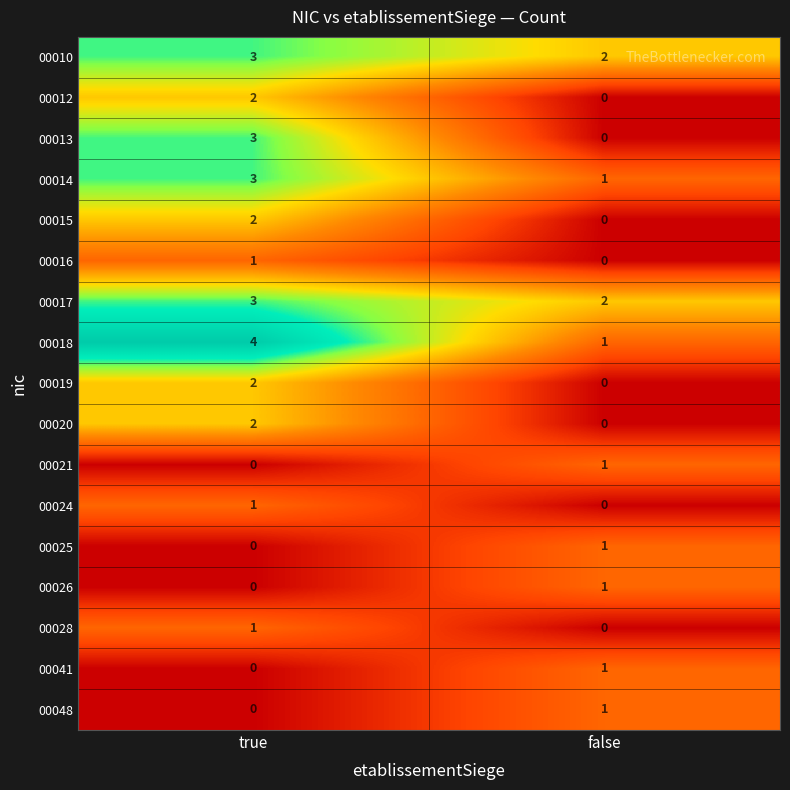

How many data points in 00024 are less than 1?

1